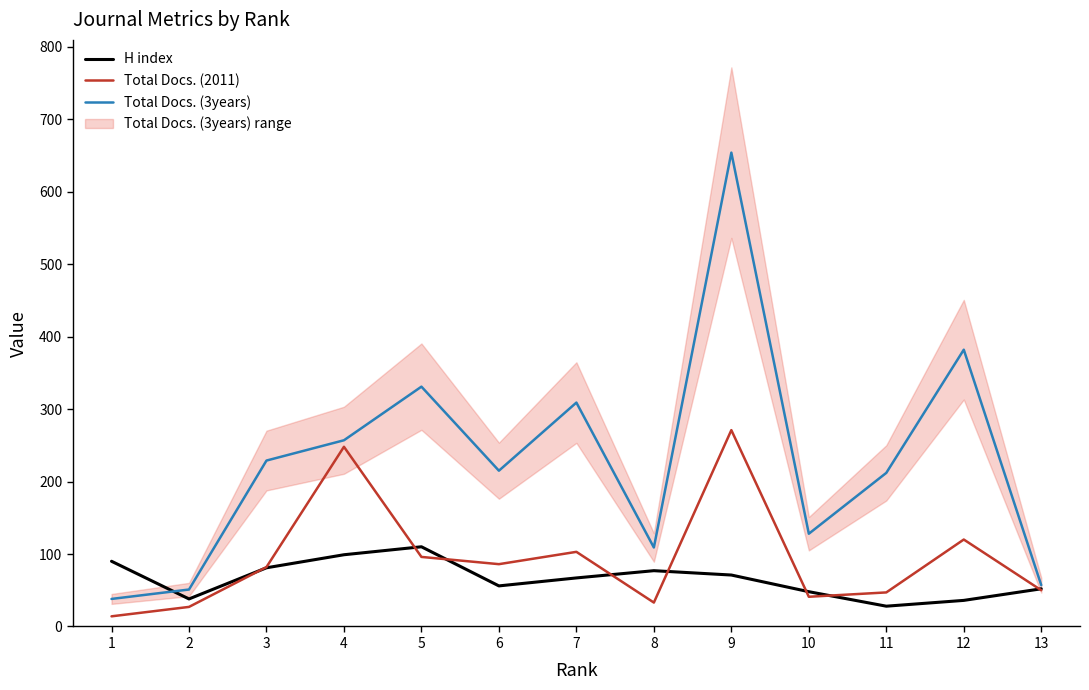

At which category does Total Docs. (3years) reach its first local valley?

6